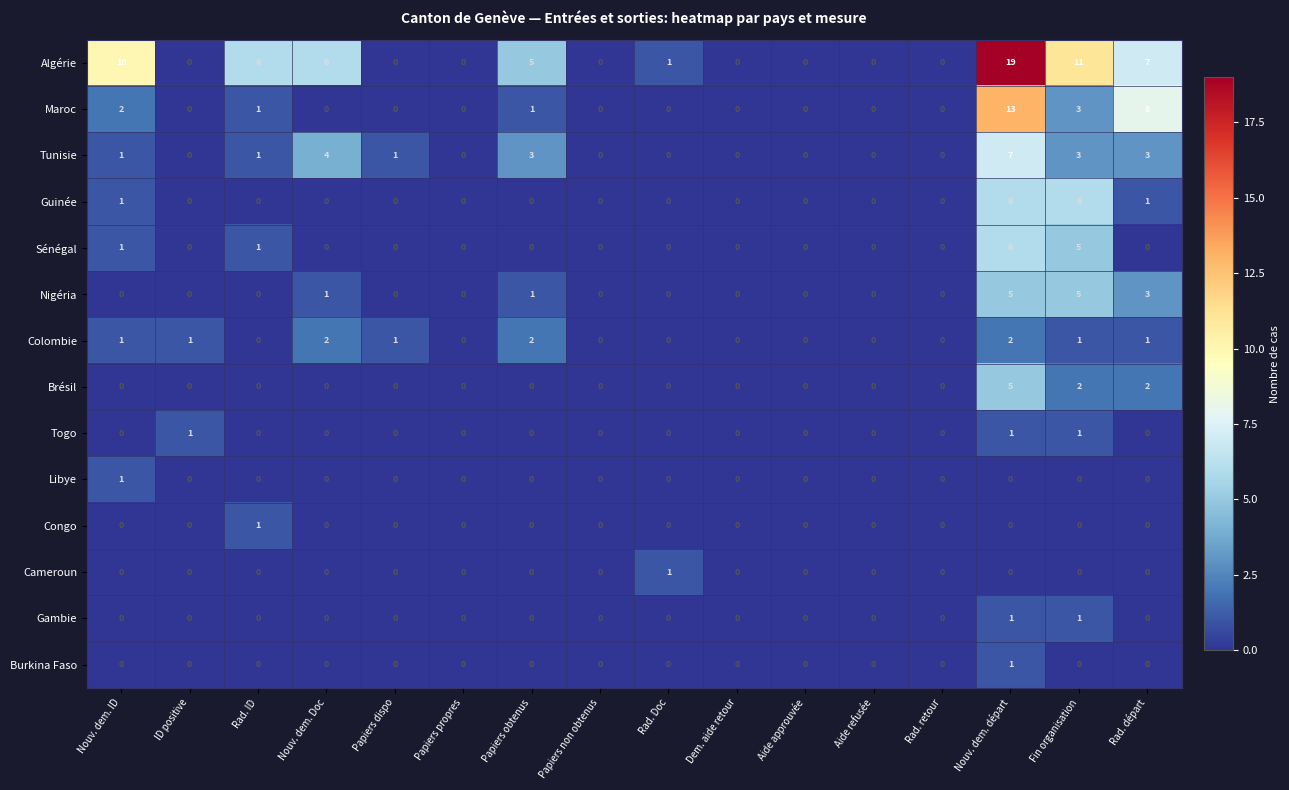

At which category does the chart reach its peak across all series?

Nouv. dem. départ